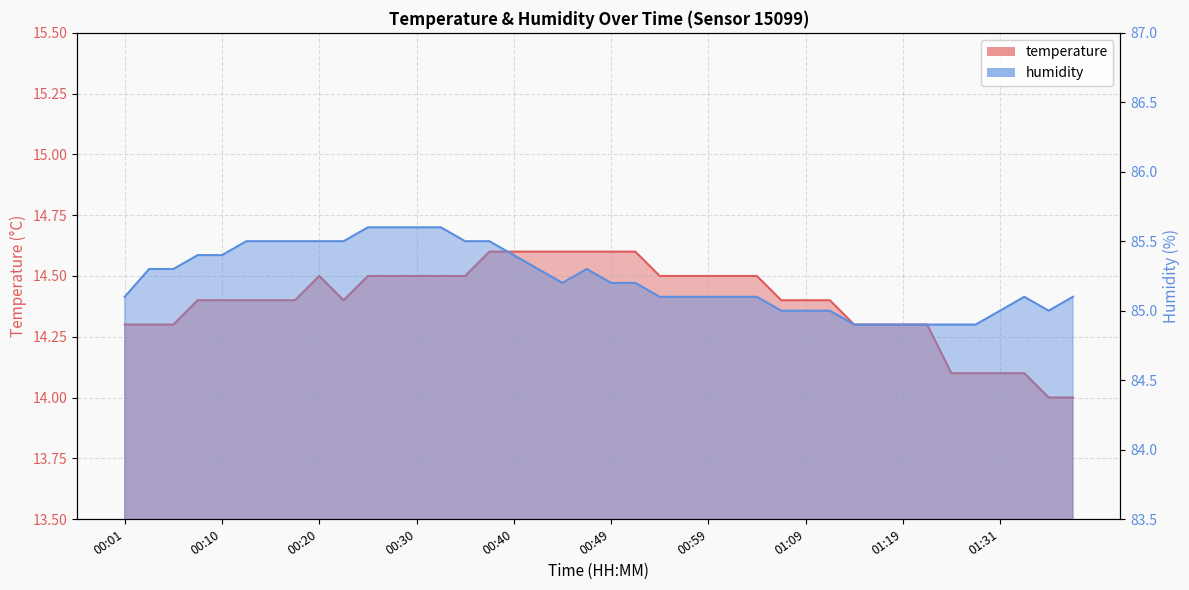

What is the maximum value shown in the chart?

85.6